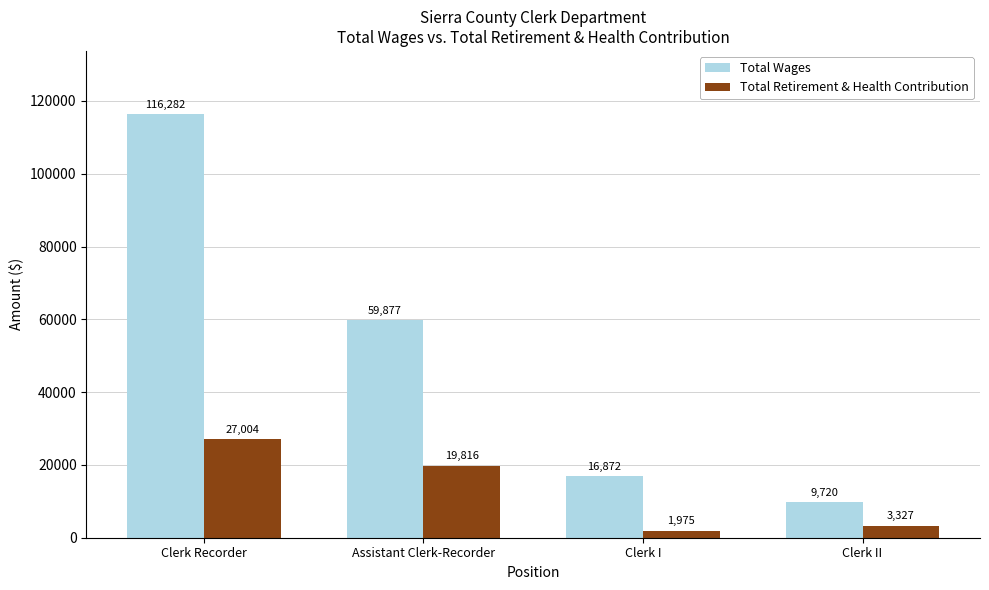

How many values in the Total Wages series are below 59877?

2